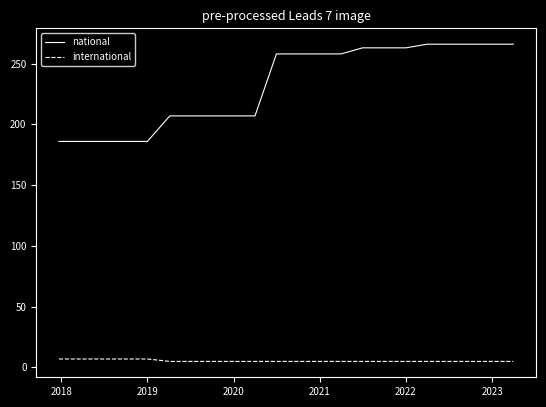

What is the maximum value for national?

266